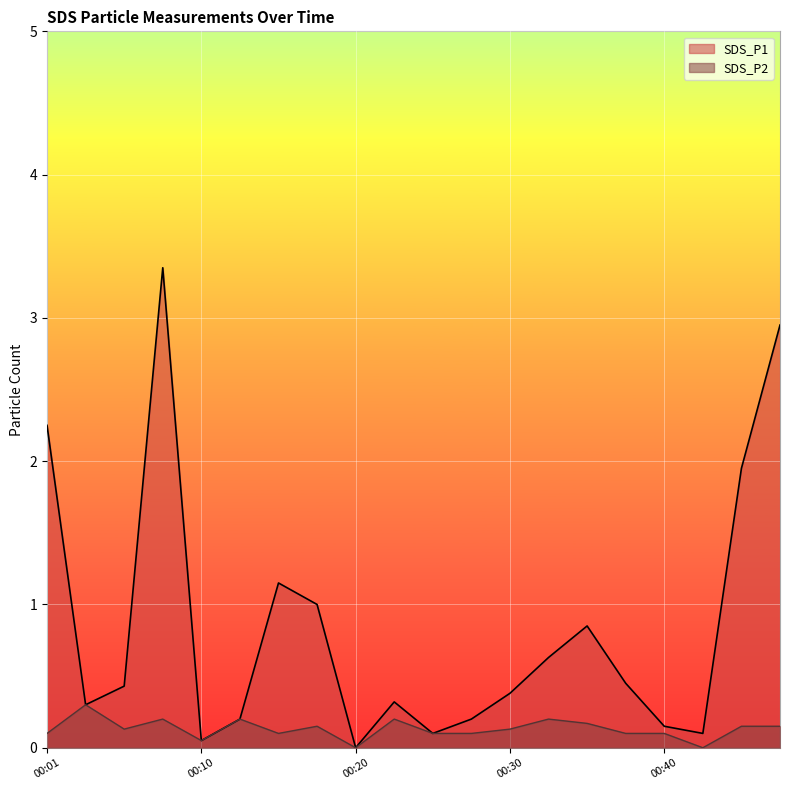

True or false: SDS_P2 has more than 2 points higher than both neighbors.

True